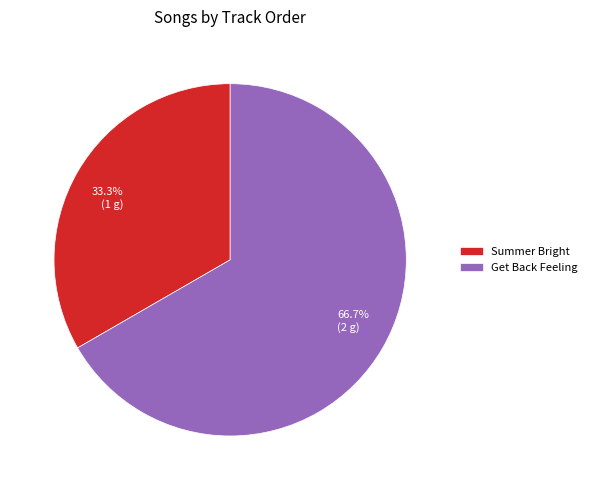

Combined, do Get Back Feeling and Summer Bright account for over 50%?

Yes